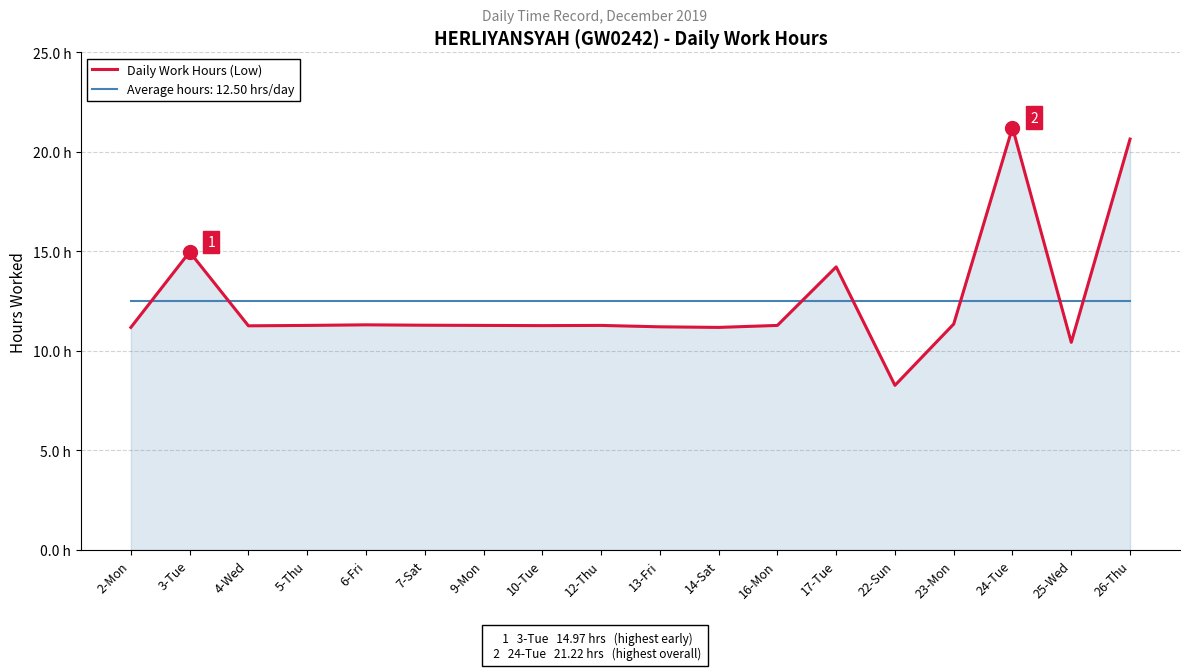

Reading left to right, what are all the values shown in this chart?

2-Mon=11.2	3-Tue=15.0	4-Wed=11.3	5-Thu=11.3	6-Fri=11.3	7-Sat=11.3	9-Mon=11.3	10-Tue=11.3	12-Thu=11.3	13-Fri=11.2	14-Sat=11.2	16-Mon=11.3	17-Tue=14.2	22-Sun=8.3	23-Mon=11.3	24-Tue=21.2	25-Wed=10.4	26-Thu=20.6